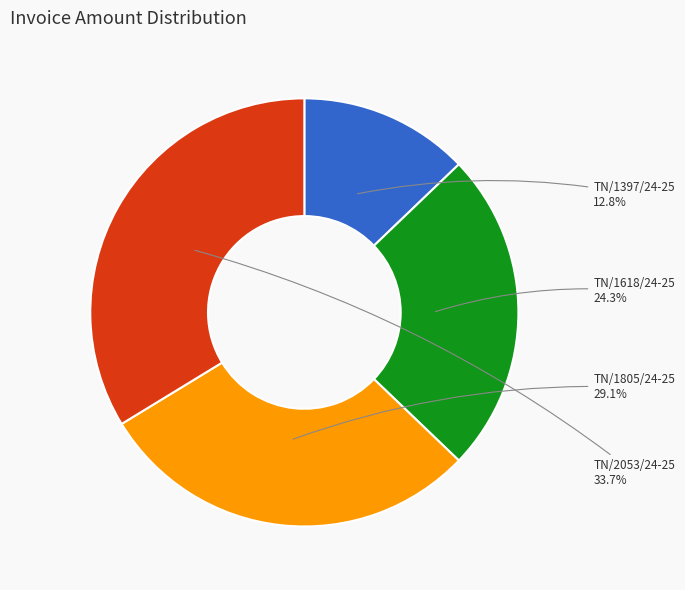

To the nearest percent, what percentage of the pie is TN/1805/24-25?

29%